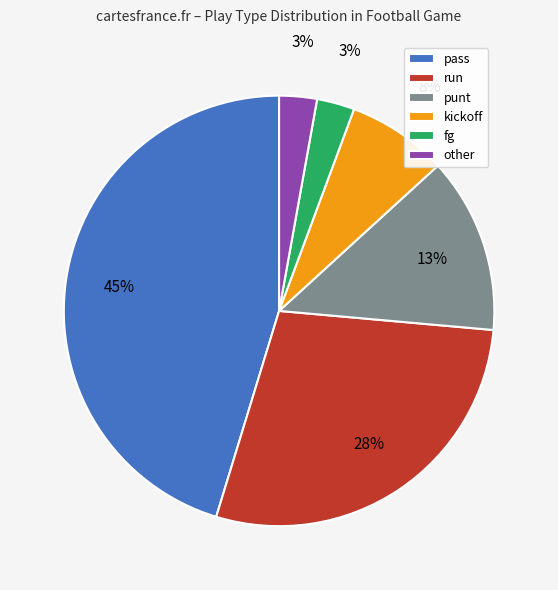

Is there any slice that represents more than half of the pie?

No